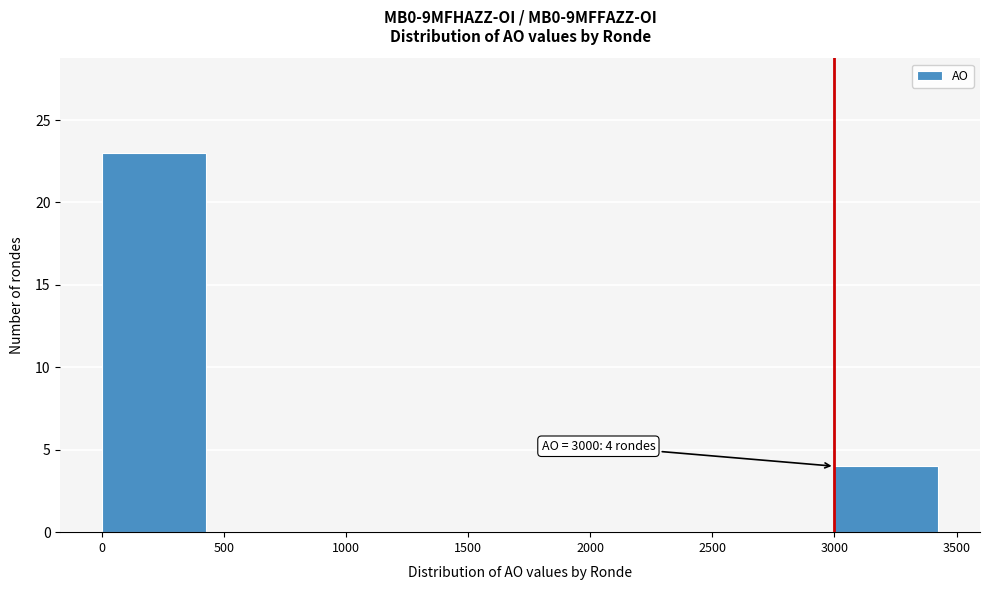

Which range on the x-axis has the tallest bar?

0 to 500